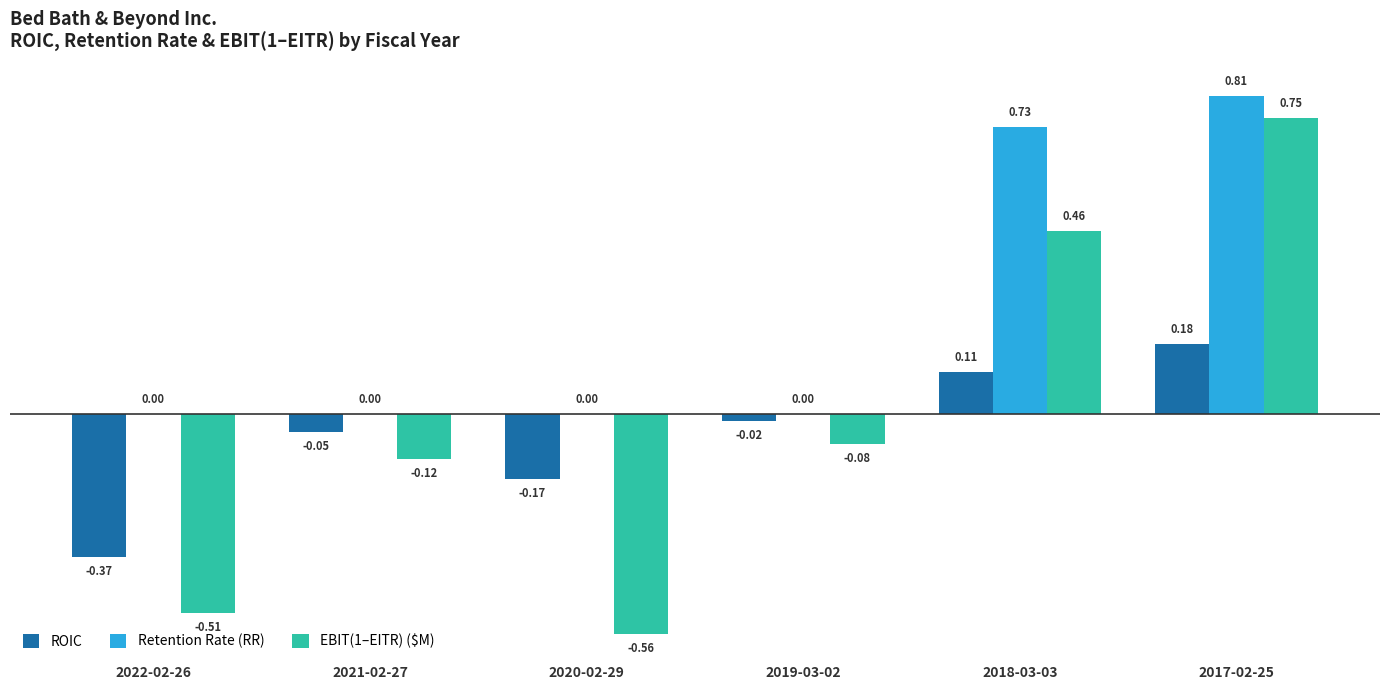

What are all the series names shown in the legend?

ROIC, Retention Rate (RR), EBIT(1–EITR) ($M)